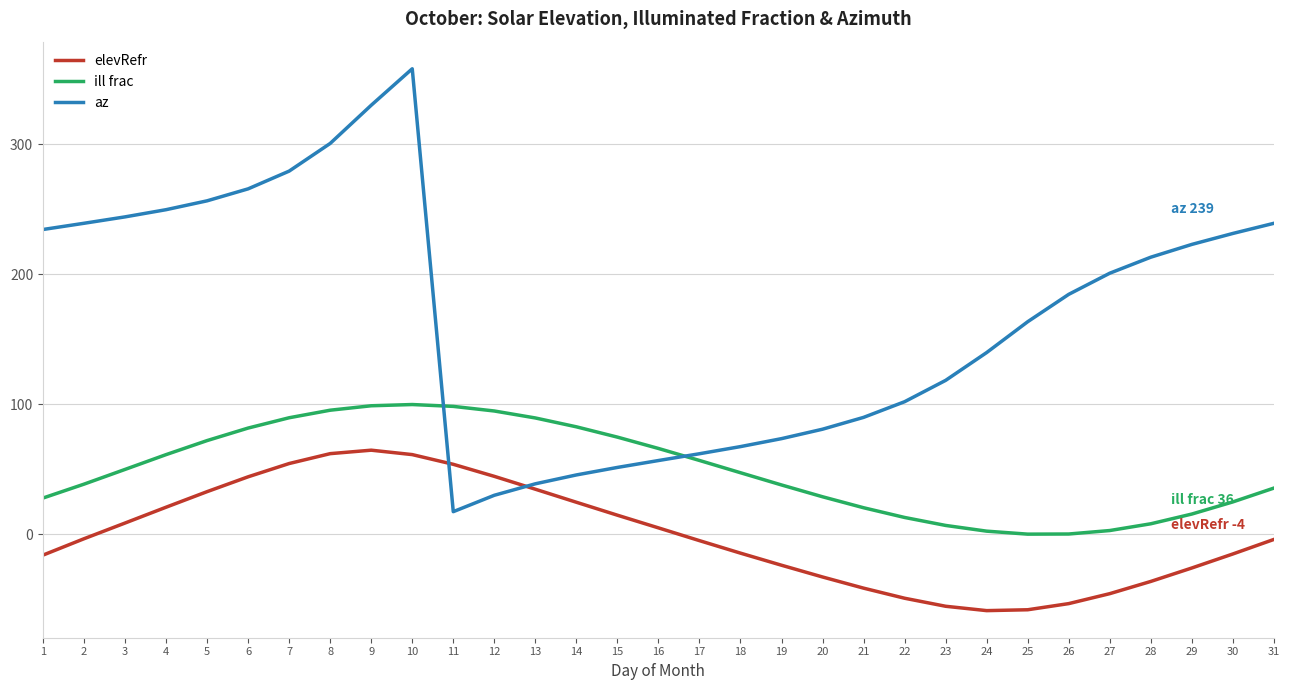

What is the minimum value shown in the chart?

-58.5